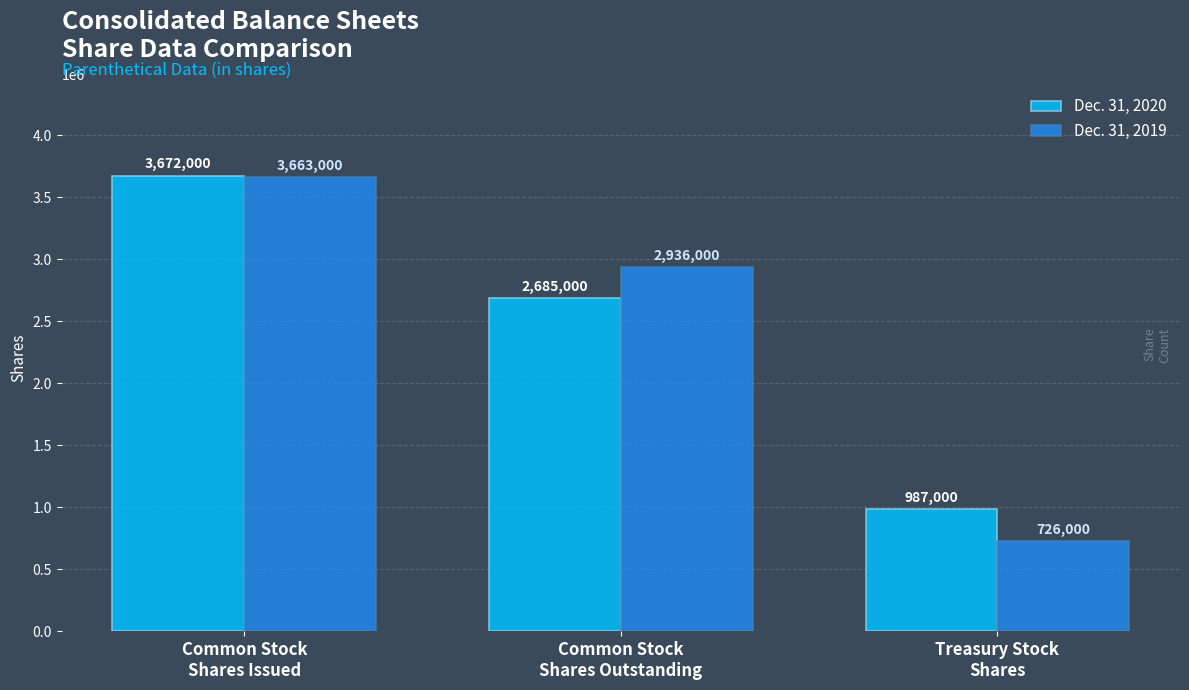

At which label does Dec. 31, 2020 first exceed 2685000?

Common Stock
Shares Issued